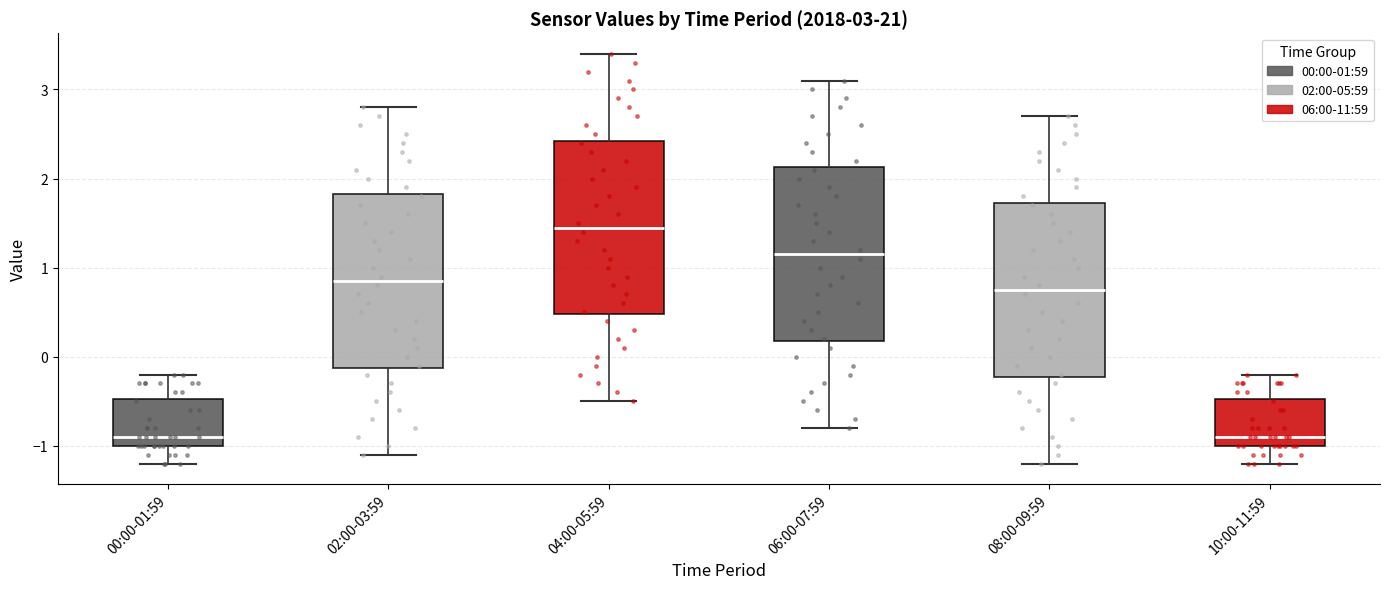

Which box's median line is the highest?

04:00-05:59